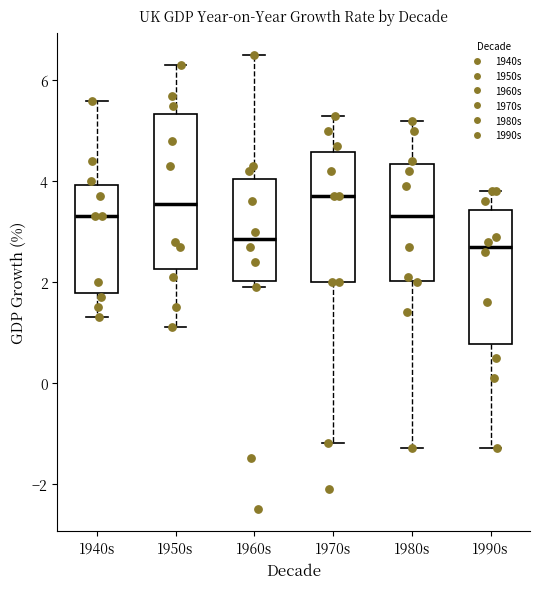

Which box is the tallest, from its lower edge to its upper edge?

1950s